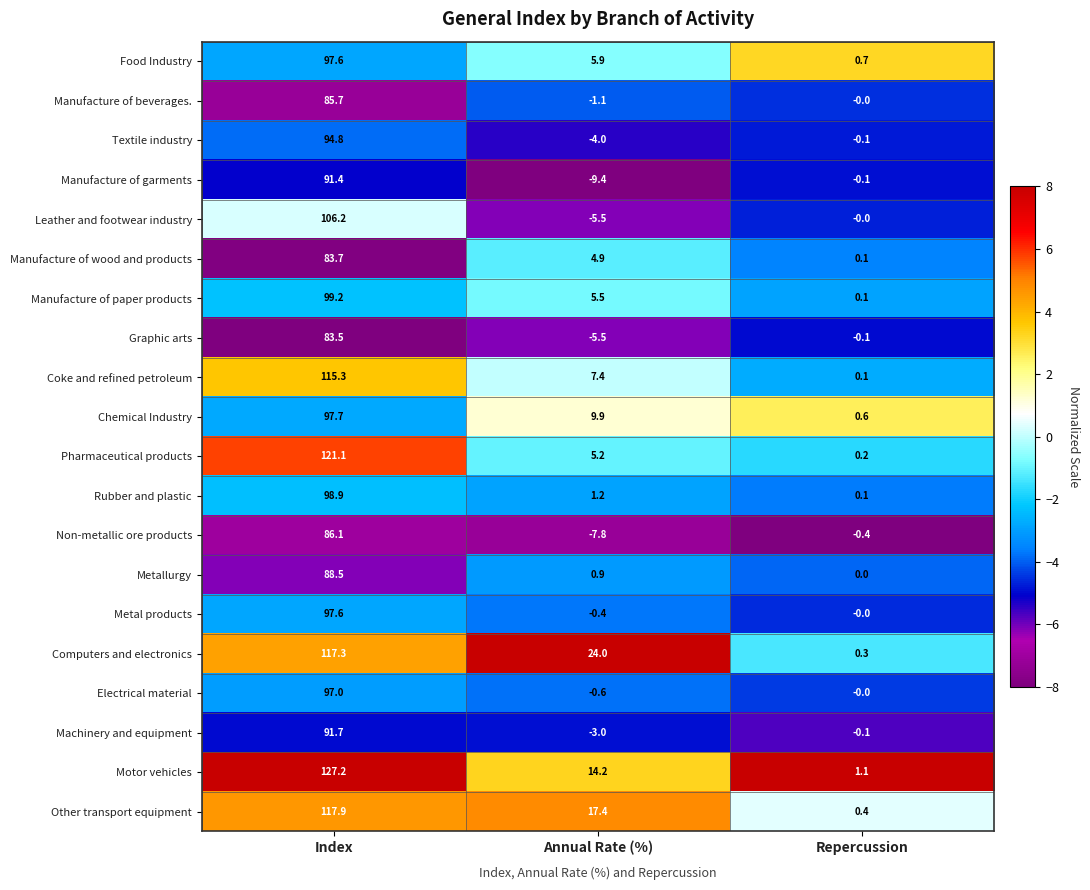

Which series has the widest spread of values?

Motor vehicles